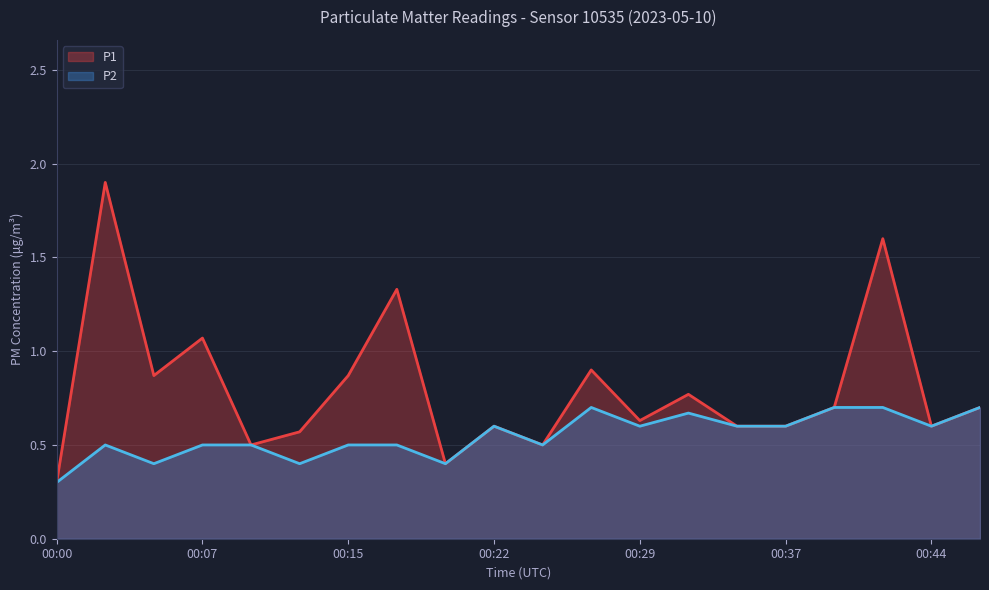

How many lines are shown in the chart?

2